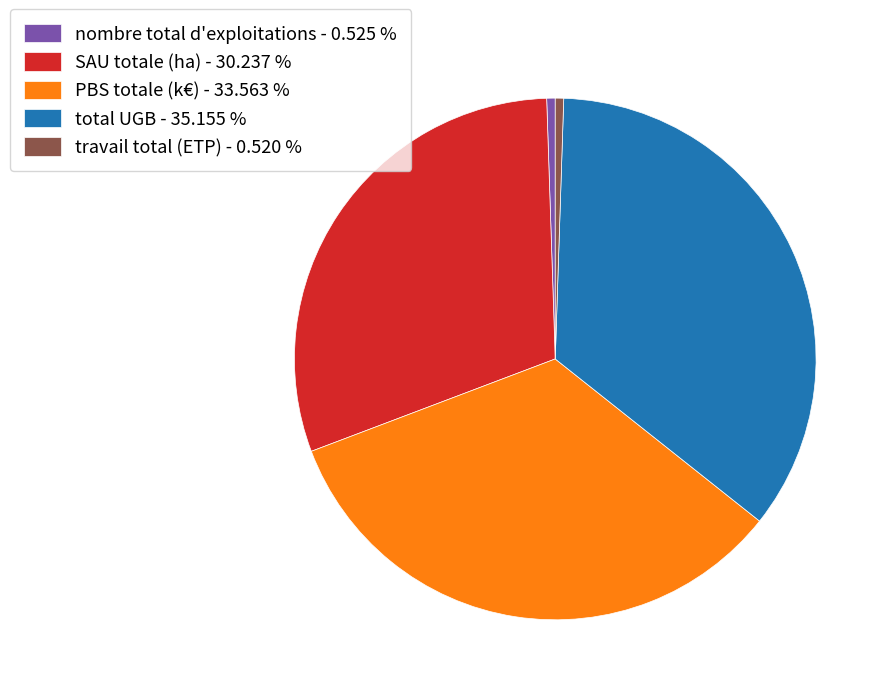

Is it true that travail total (ETP) is 12% of the pie?

False